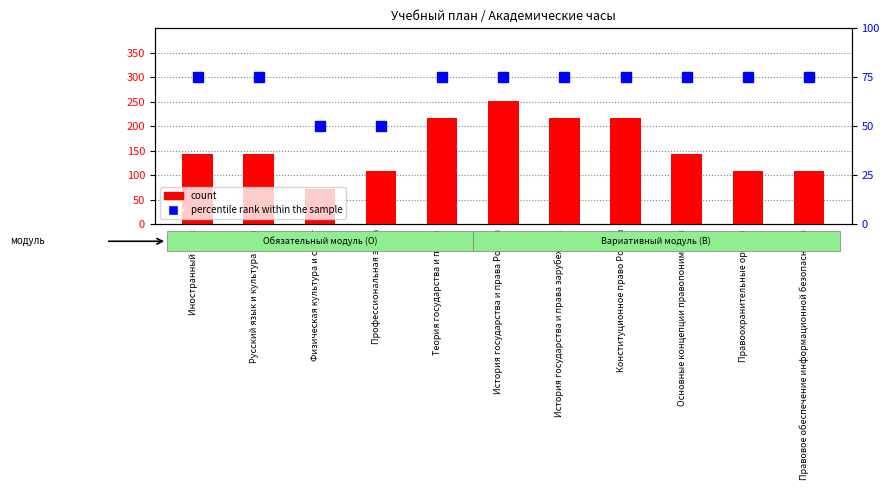

Count the number of categories in the chart.

11